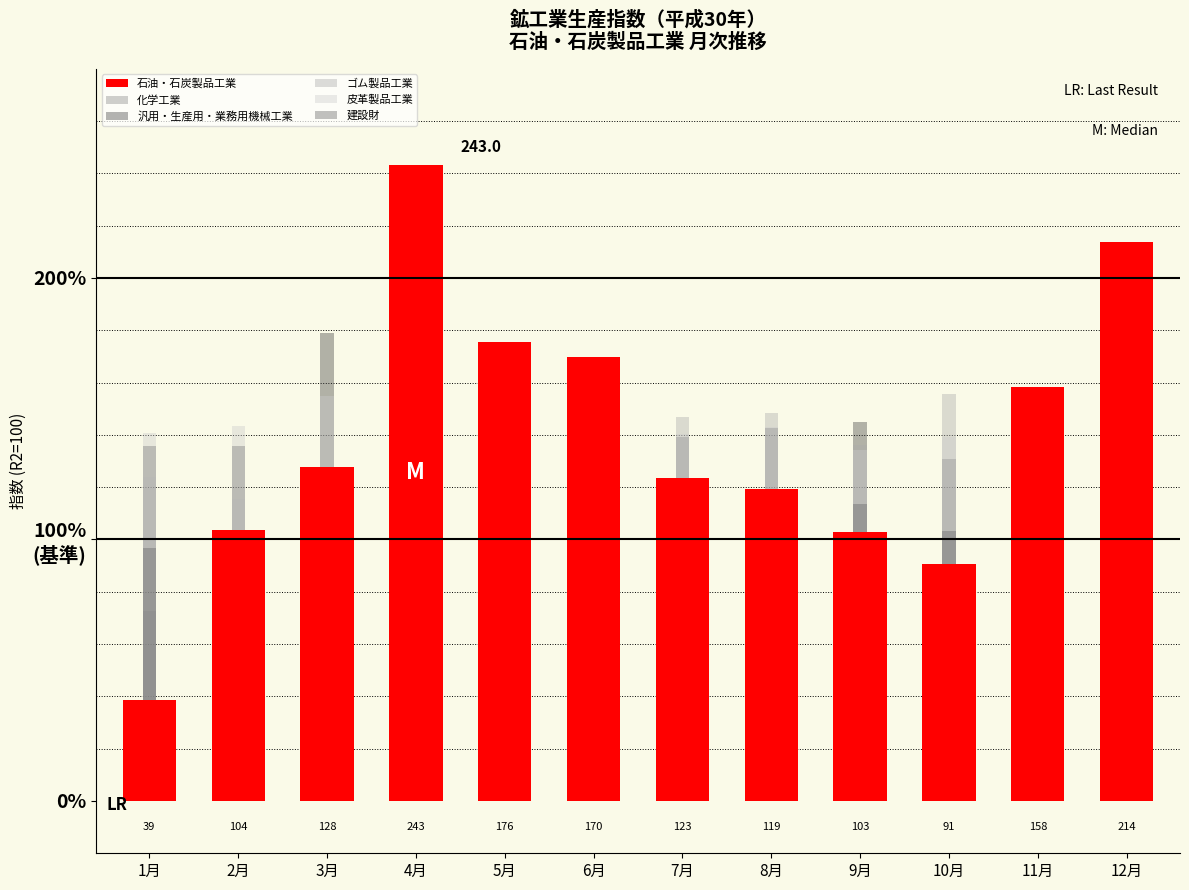

True or false: 建設財 has a value of 185.0 at 10月.

False